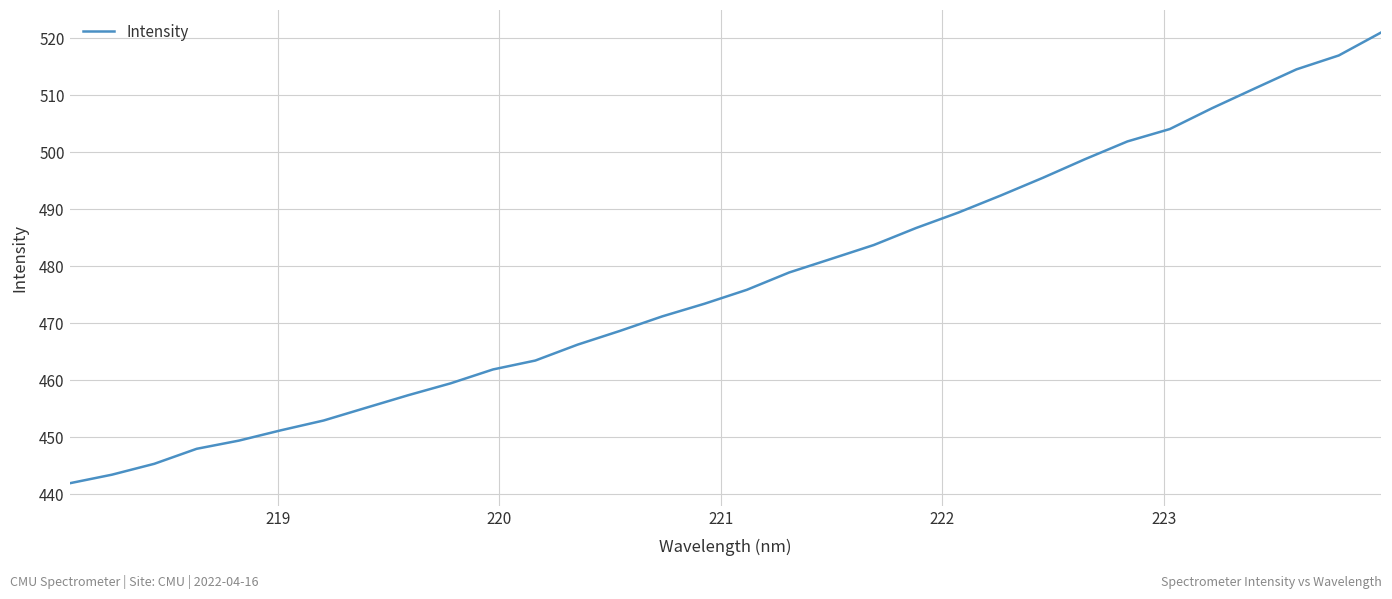

Is this an area chart (filled region under the line)?

No